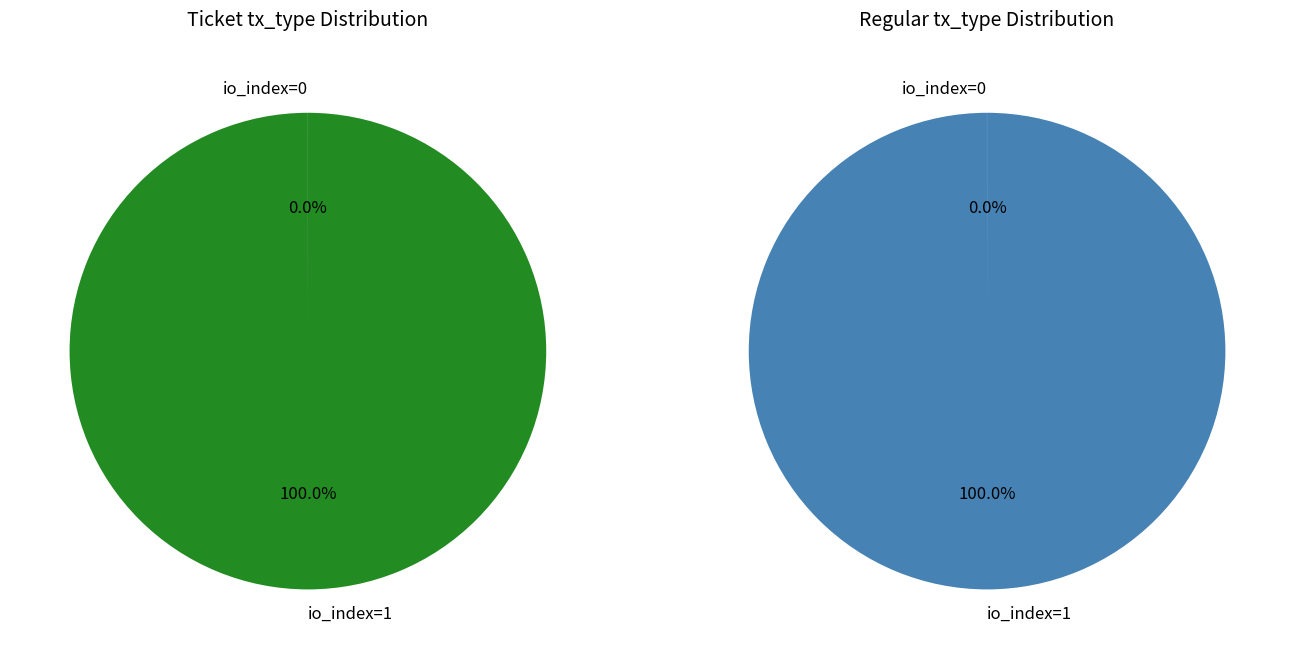

Combined, what portion of the pie is Regular (io_index=1) and Ticket (io_index=1)?

100.0%